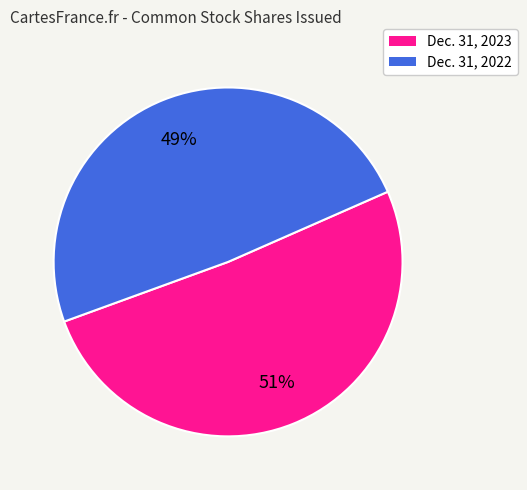

Which has a higher value, Dec. 31, 2022 or Dec. 31, 2023?

Dec. 31, 2023